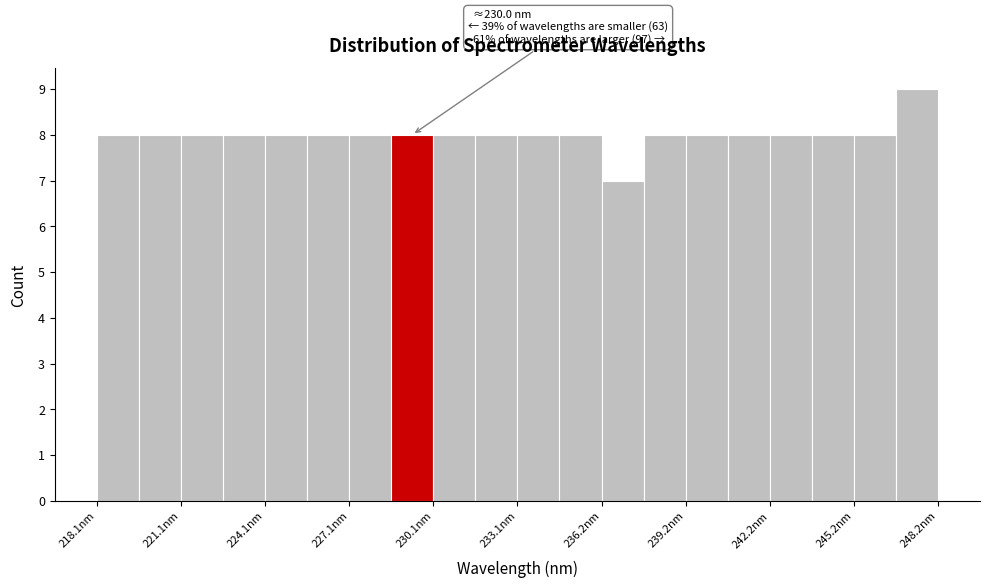

Read against the x-axis, roughly where is the centre of the tallest bar?

247.5